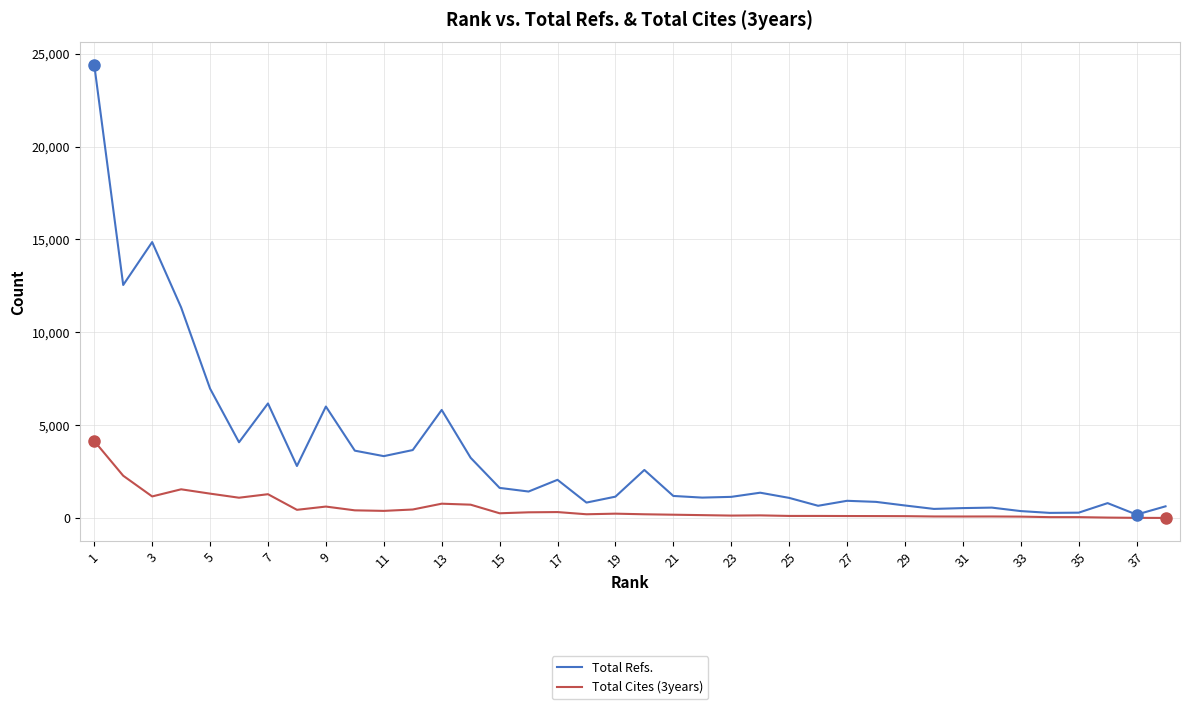

Which series has the largest total across all categories?

Total Refs.